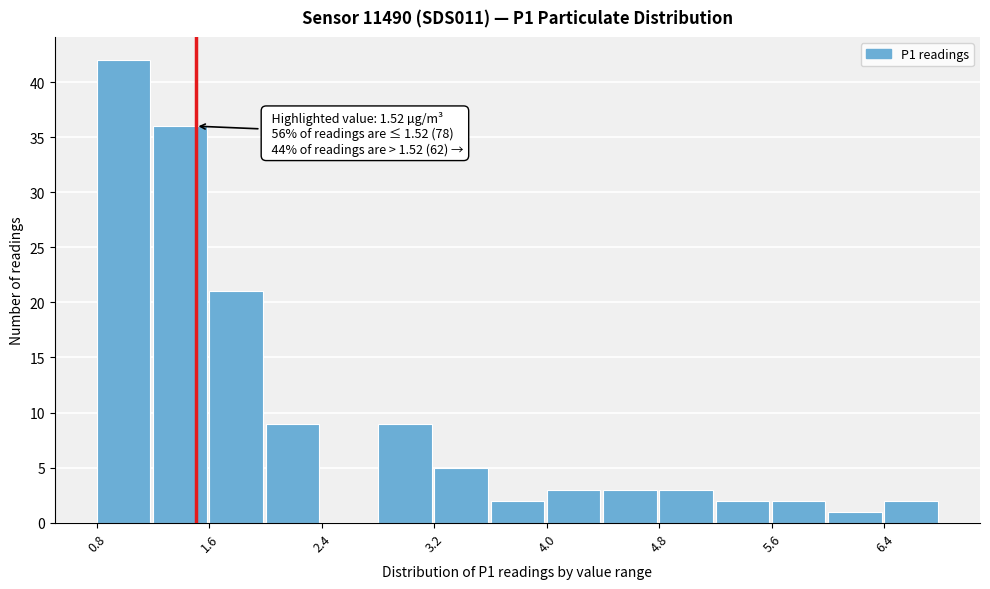

Read against the x-axis, roughly where is the centre of the tallest bar?

1.0